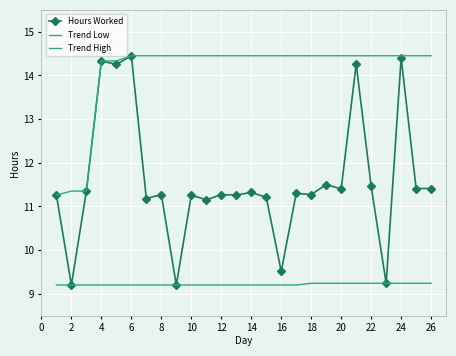

How many Trend Low values are between 9 and 10?

26